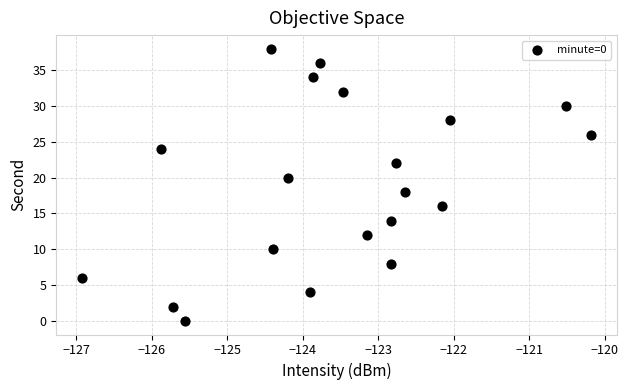

What is the range of Y values (max minus min)?

38